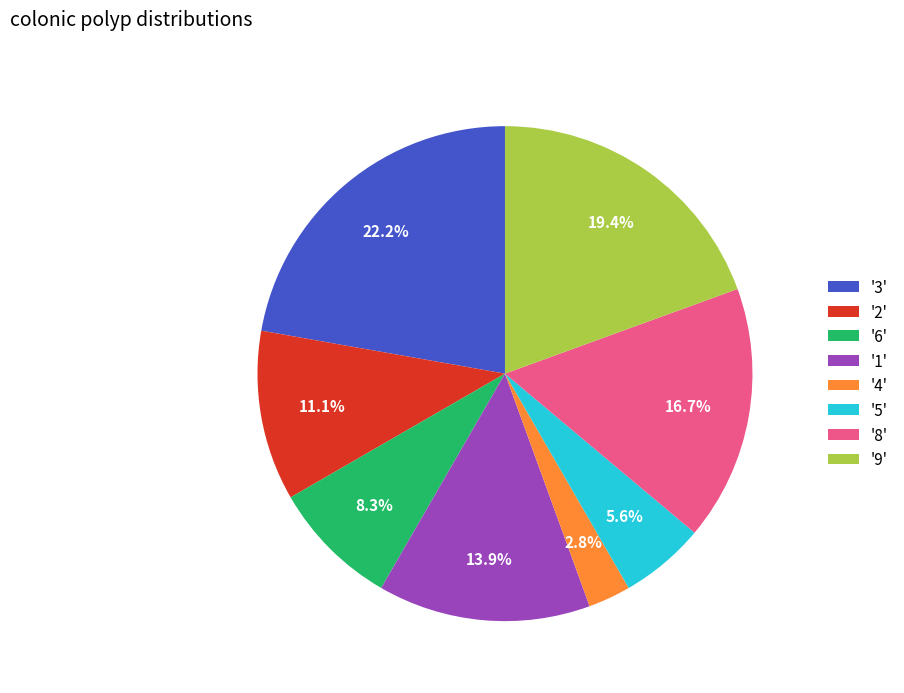

Do '9' and '6' together represent more than half of the pie?

No